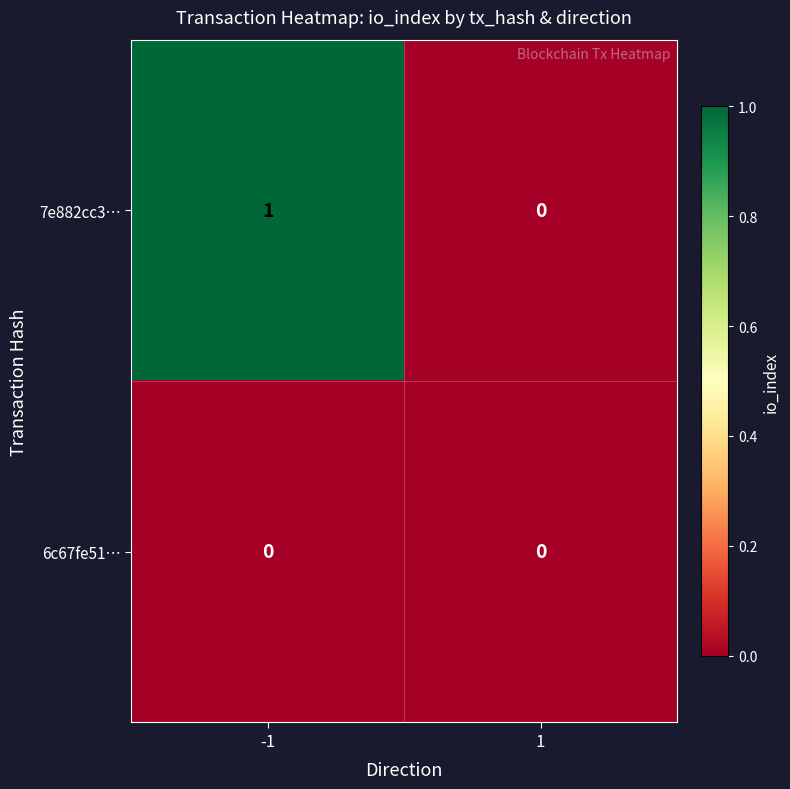

The 7e882cc3… series shows 1 at -1. True or false?

True